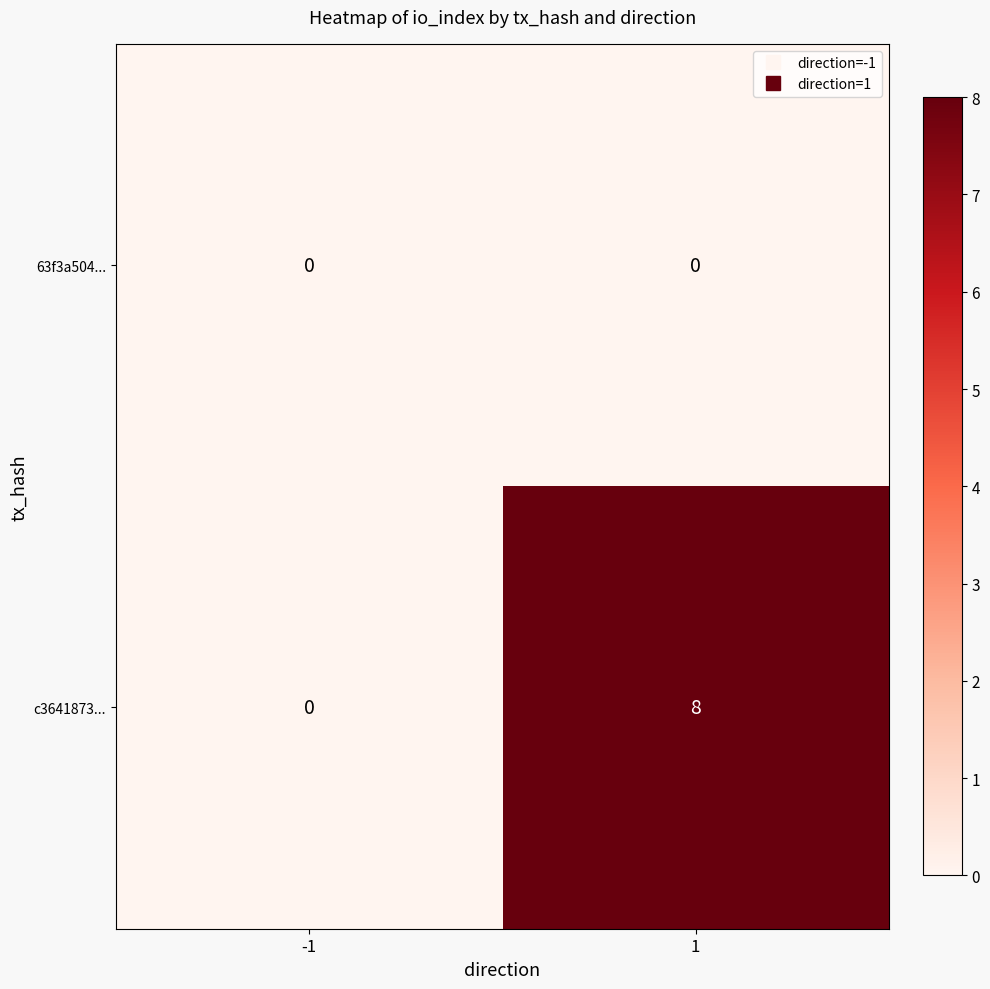

Reading left to right, extract all data points from this chart.

63f3a504...: -1=0	1=0
c3641873...: -1=0	1=8